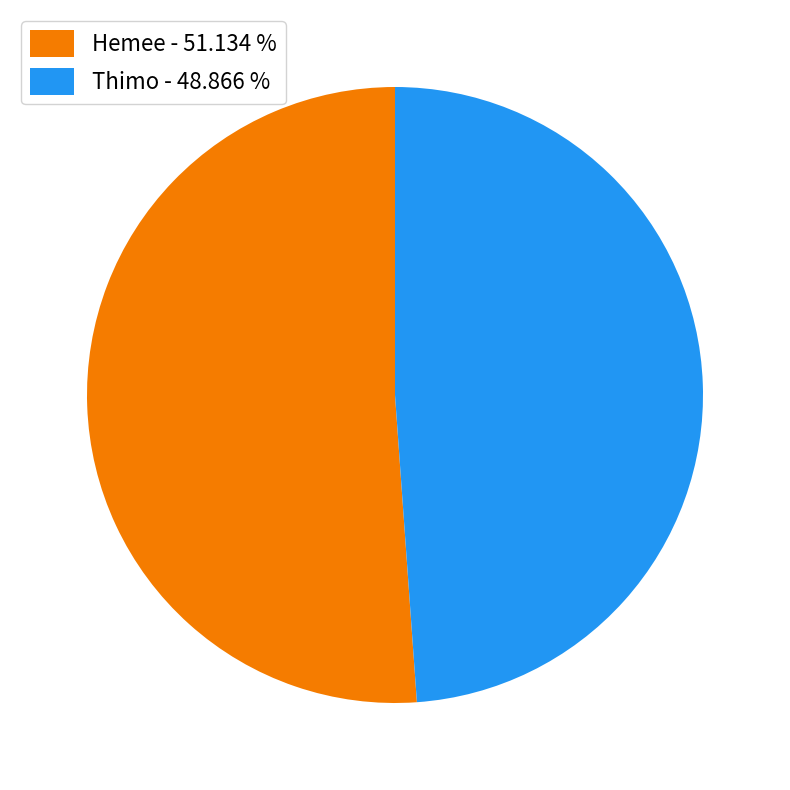

Combined, do Hemee and Thimo account for over 50%?

Yes